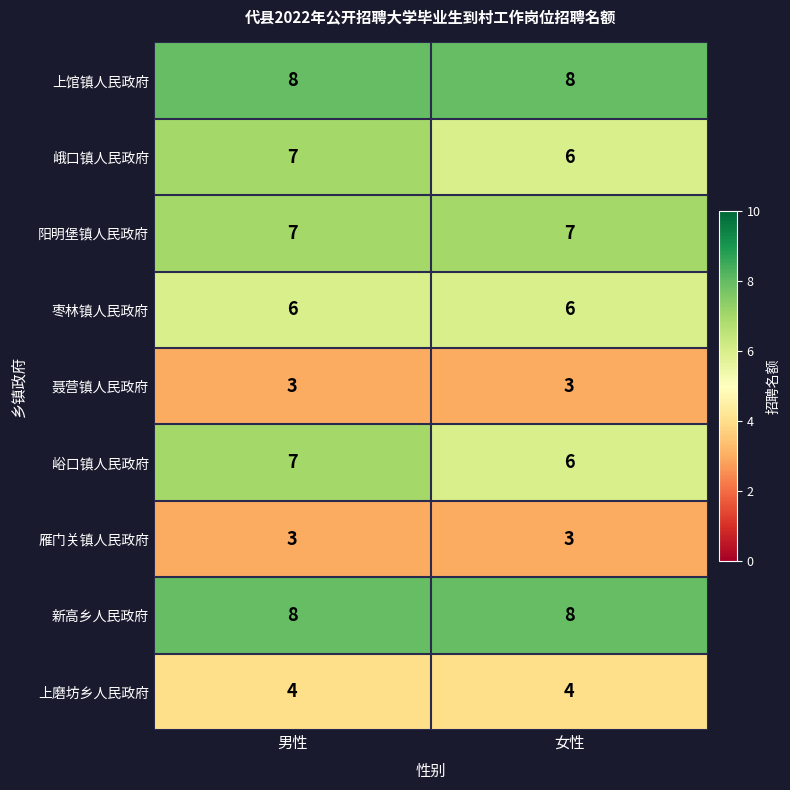

What is the sum of all 峪口镇人民政府 values?

13